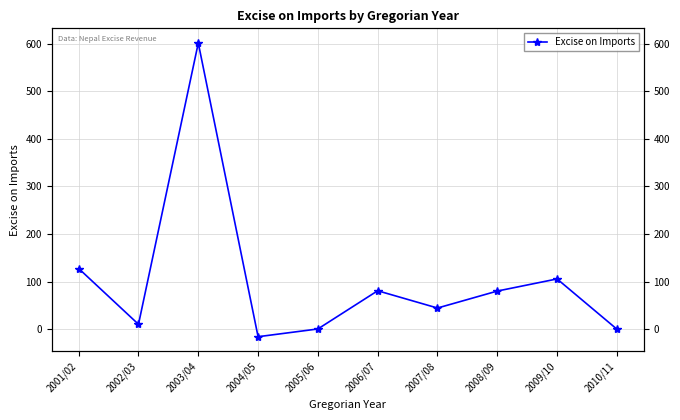

What is the approximate value at 2003/04?

601.1